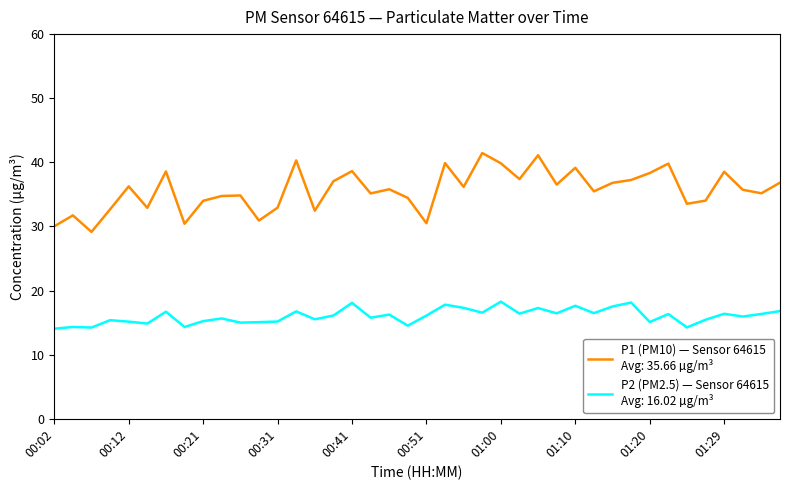

What is the smallest value displayed?

14.1